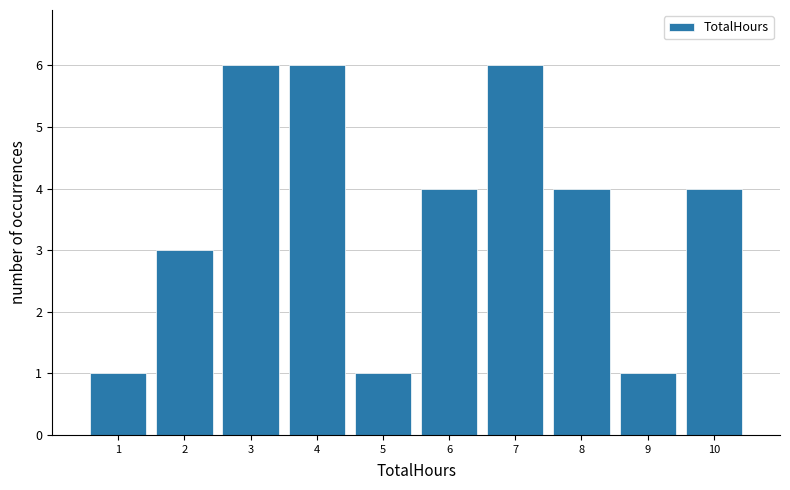

How tall is the bar that spans 8.5 to 9.5 on the x-axis? The values are not printed on the chart, so give them approximately, as read against the axis.

1